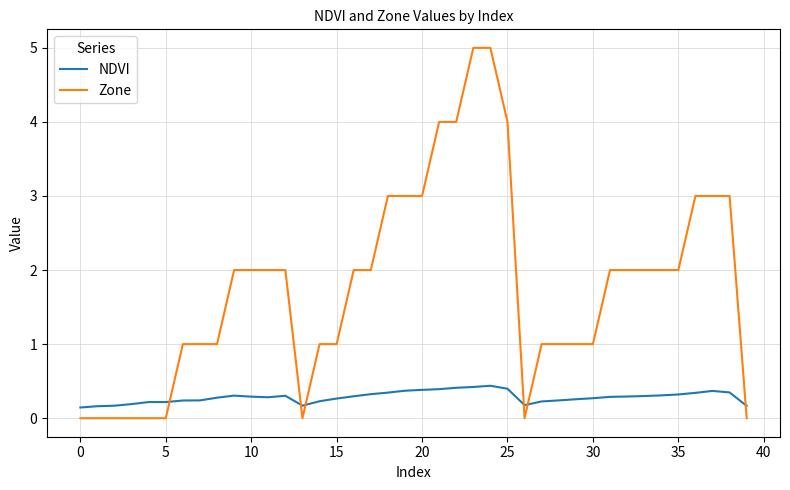

At how many categories does at least one series exceed 0?

40